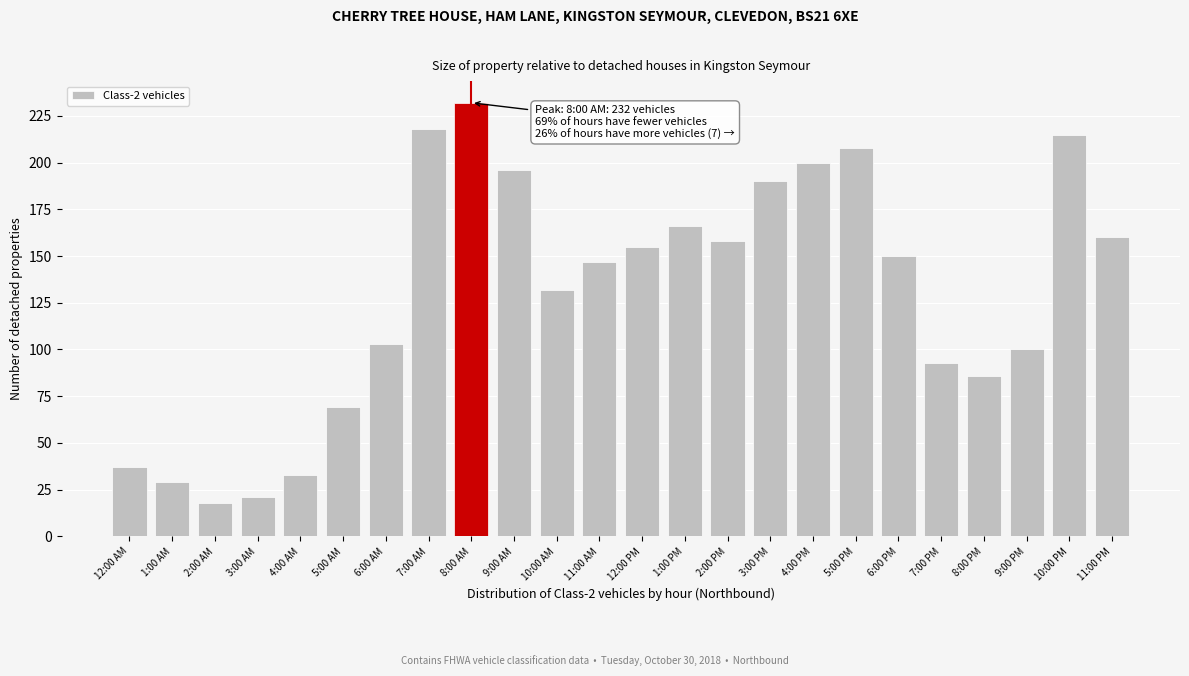

Reading left to right, what are all the values shown in this chart?

12:00 AM=37	1:00 AM=29	2:00 AM=18	3:00 AM=21	4:00 AM=33	5:00 AM=69	6:00 AM=103	7:00 AM=218	8:00 AM=232	9:00 AM=196	10:00 AM=132	11:00 AM=147	12:00 PM=155	1:00 PM=166	2:00 PM=158	3:00 PM=190	4:00 PM=200	5:00 PM=208	6:00 PM=150	7:00 PM=93	8:00 PM=86	9:00 PM=100	10:00 PM=215	11:00 PM=160